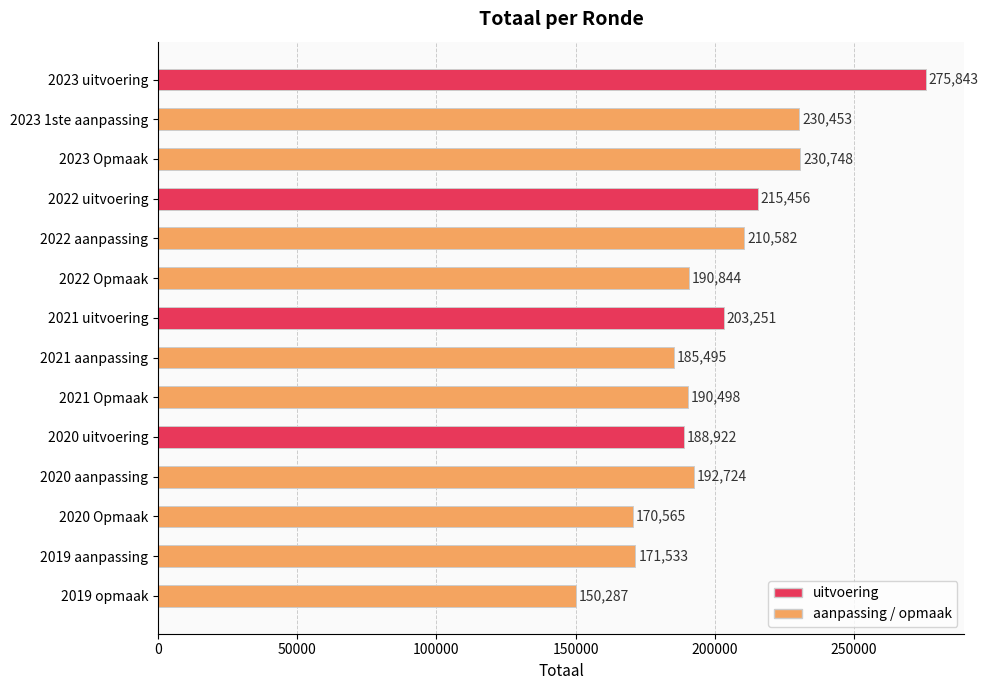

At which label is the value closest to 213065?

2022 uitvoering